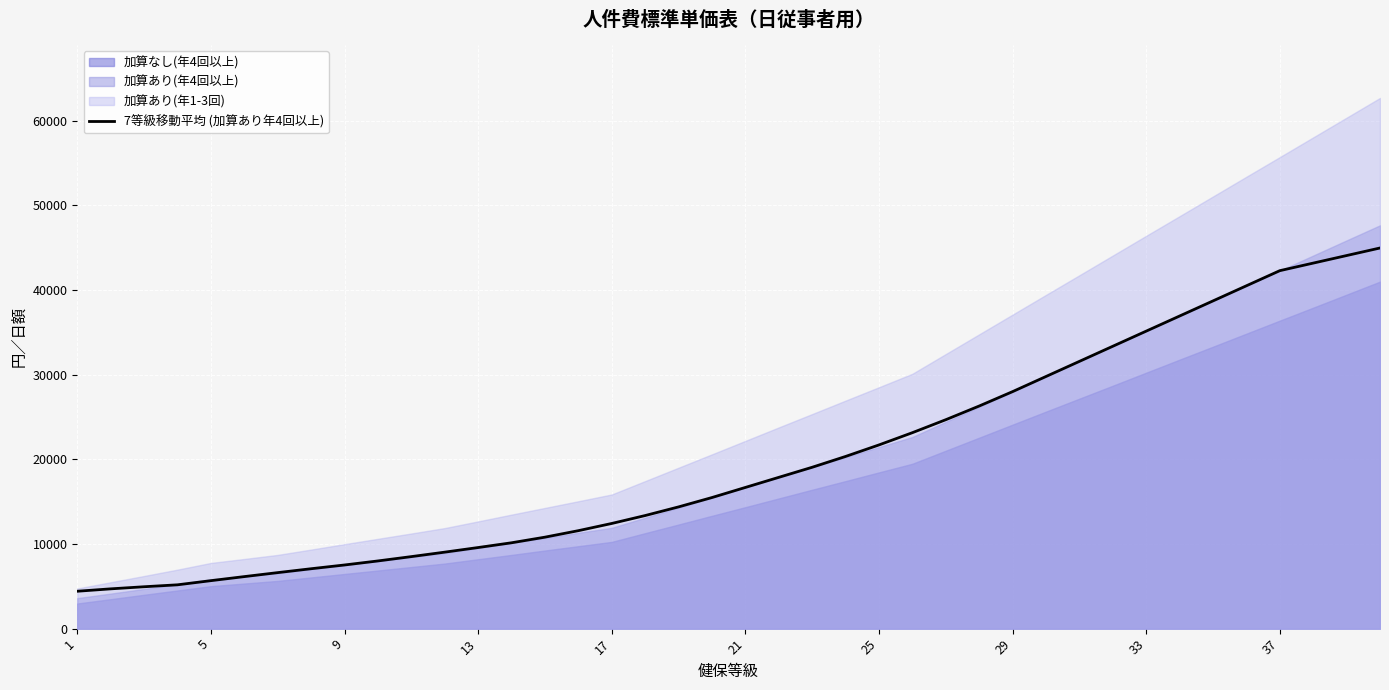

What is the maximum value for 7等級移動平均 (加算あり年4回以上)?

44972.5